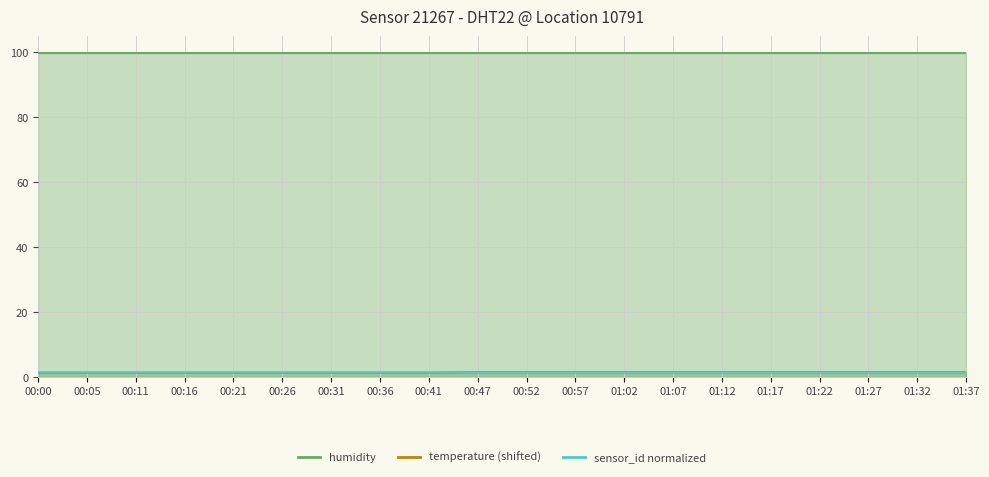

What is the change in value from 00:21 to 01:22?

+0.1